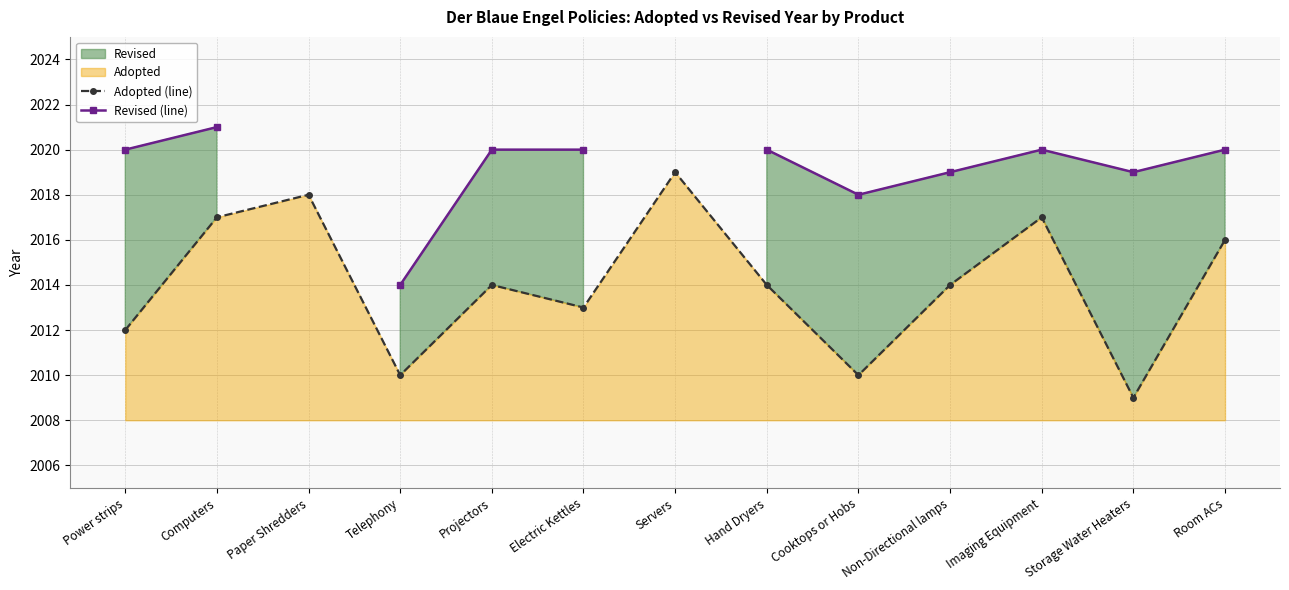

Count the Revised (line) values in the range 2021 to 2022.

1